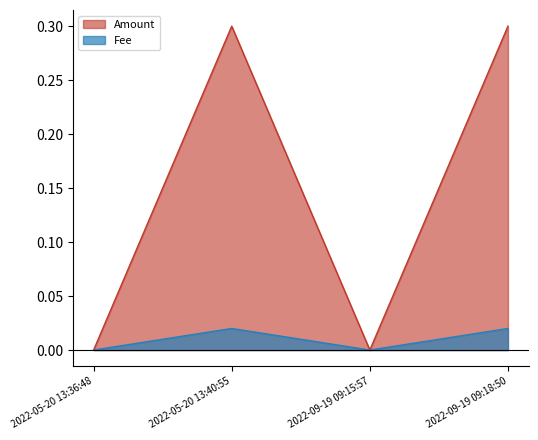

Reading left to right, list all the values displayed in this chart.

Amount: 2022-05-20 13:36:48=0.0	2022-05-20 13:40:55=0.3	2022-09-19 09:15:57=0.0	2022-09-19 09:18:50=0.3
Fee: 2022-05-20 13:36:48=0.0	2022-05-20 13:40:55=0.0	2022-09-19 09:15:57=0.0	2022-09-19 09:18:50=0.0